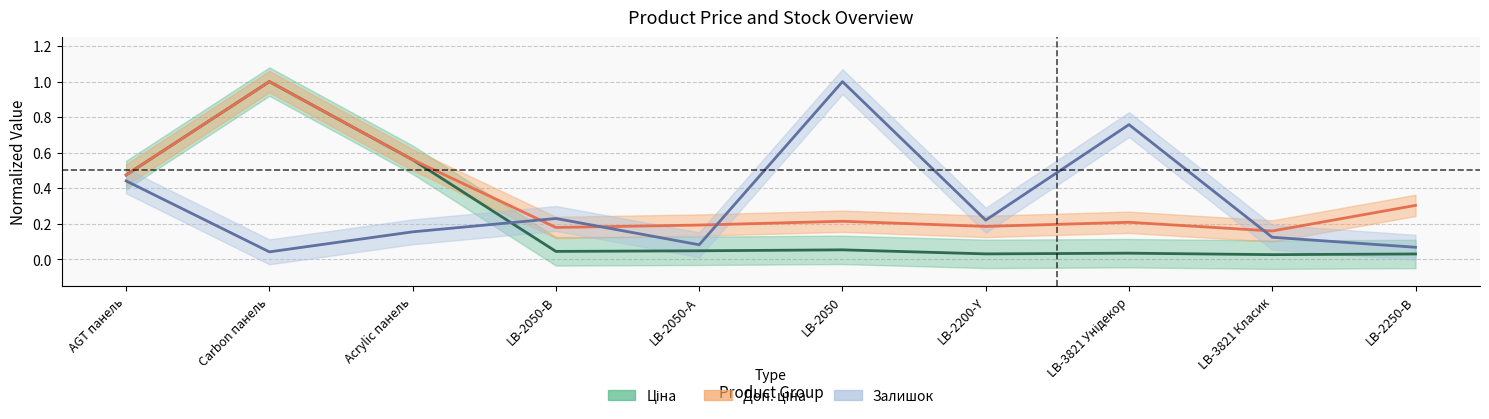

Is it true that Доп. ціна equals 0.5 at AGT панель?

True